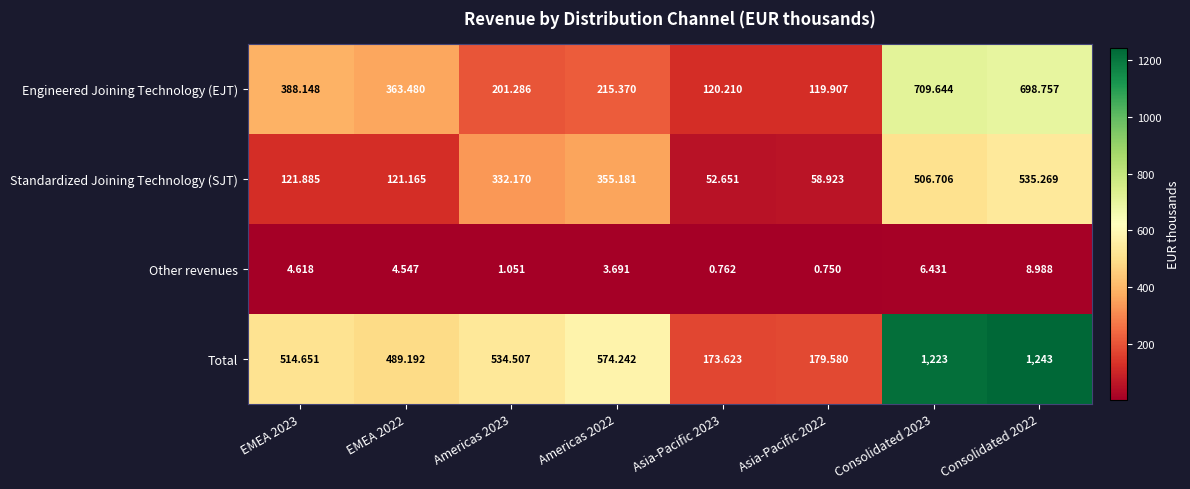

Count the number of data series in this chart.

4